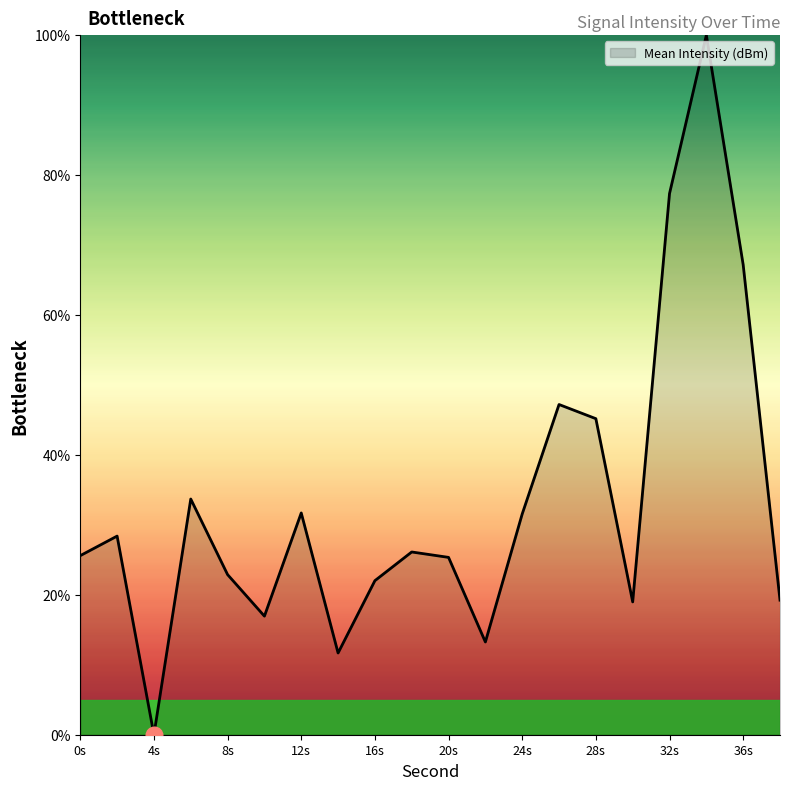

What is the maximum value shown in the chart?

100.0